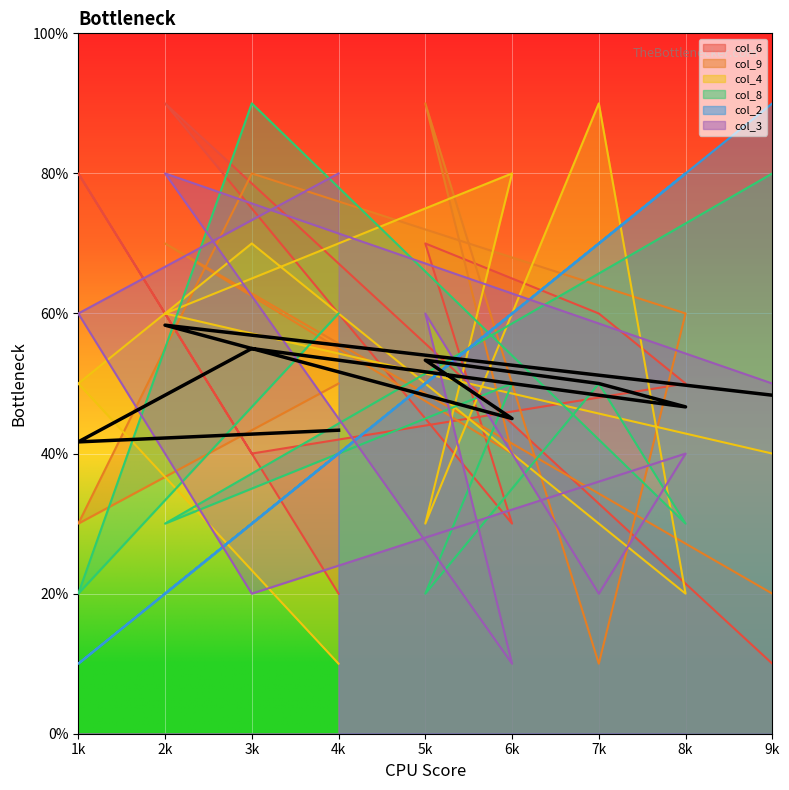

At which category does the chart reach its peak across all series?

2k